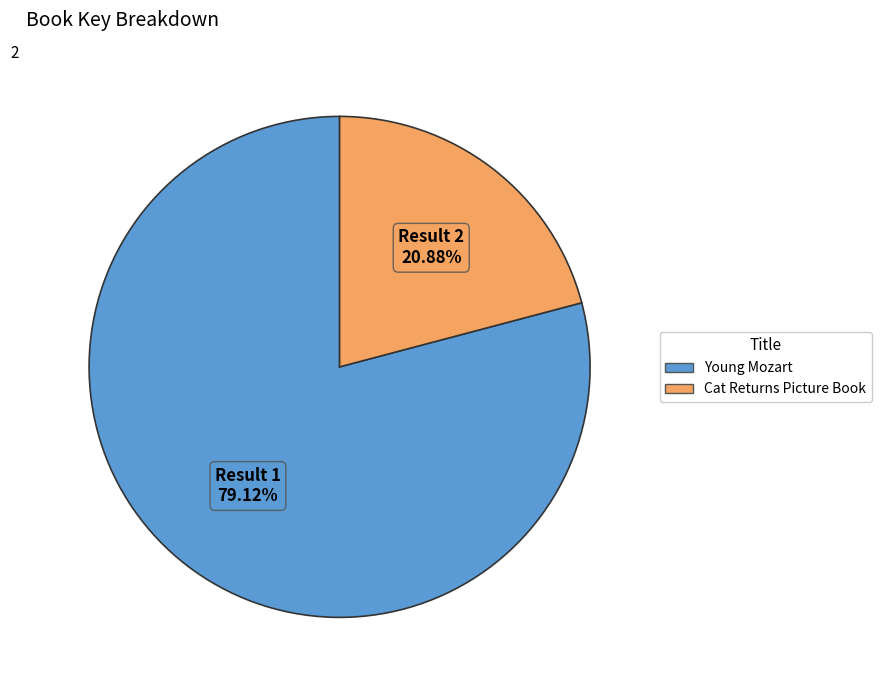

How many slices are in this pie chart?

2